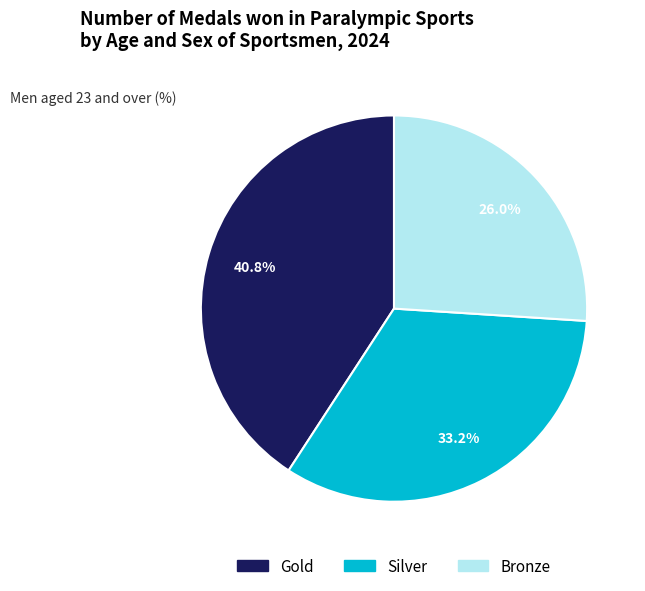

To the nearest percent, what portion does Bronze represent?

26%